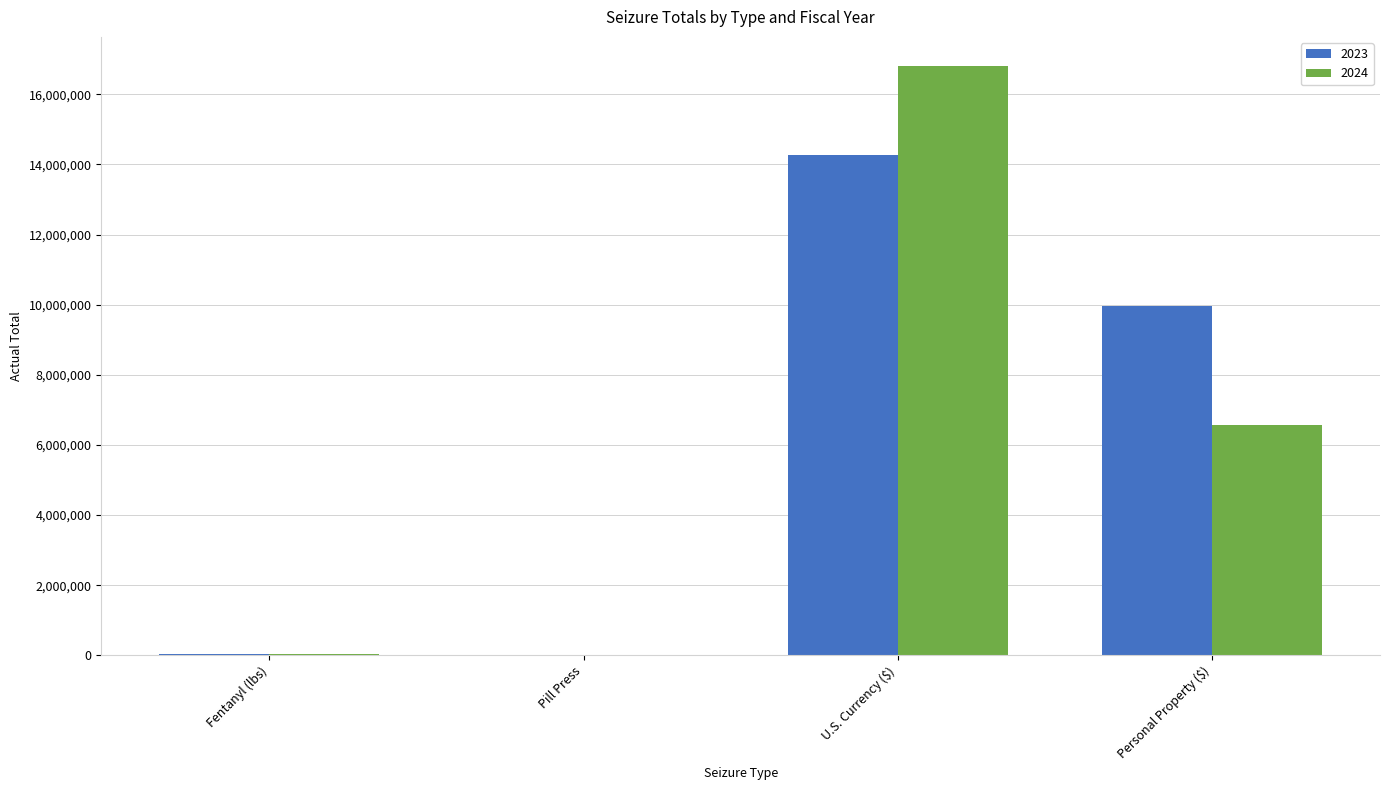

Which category has the highest value in the 2024 series?

U.S. Currency ($)